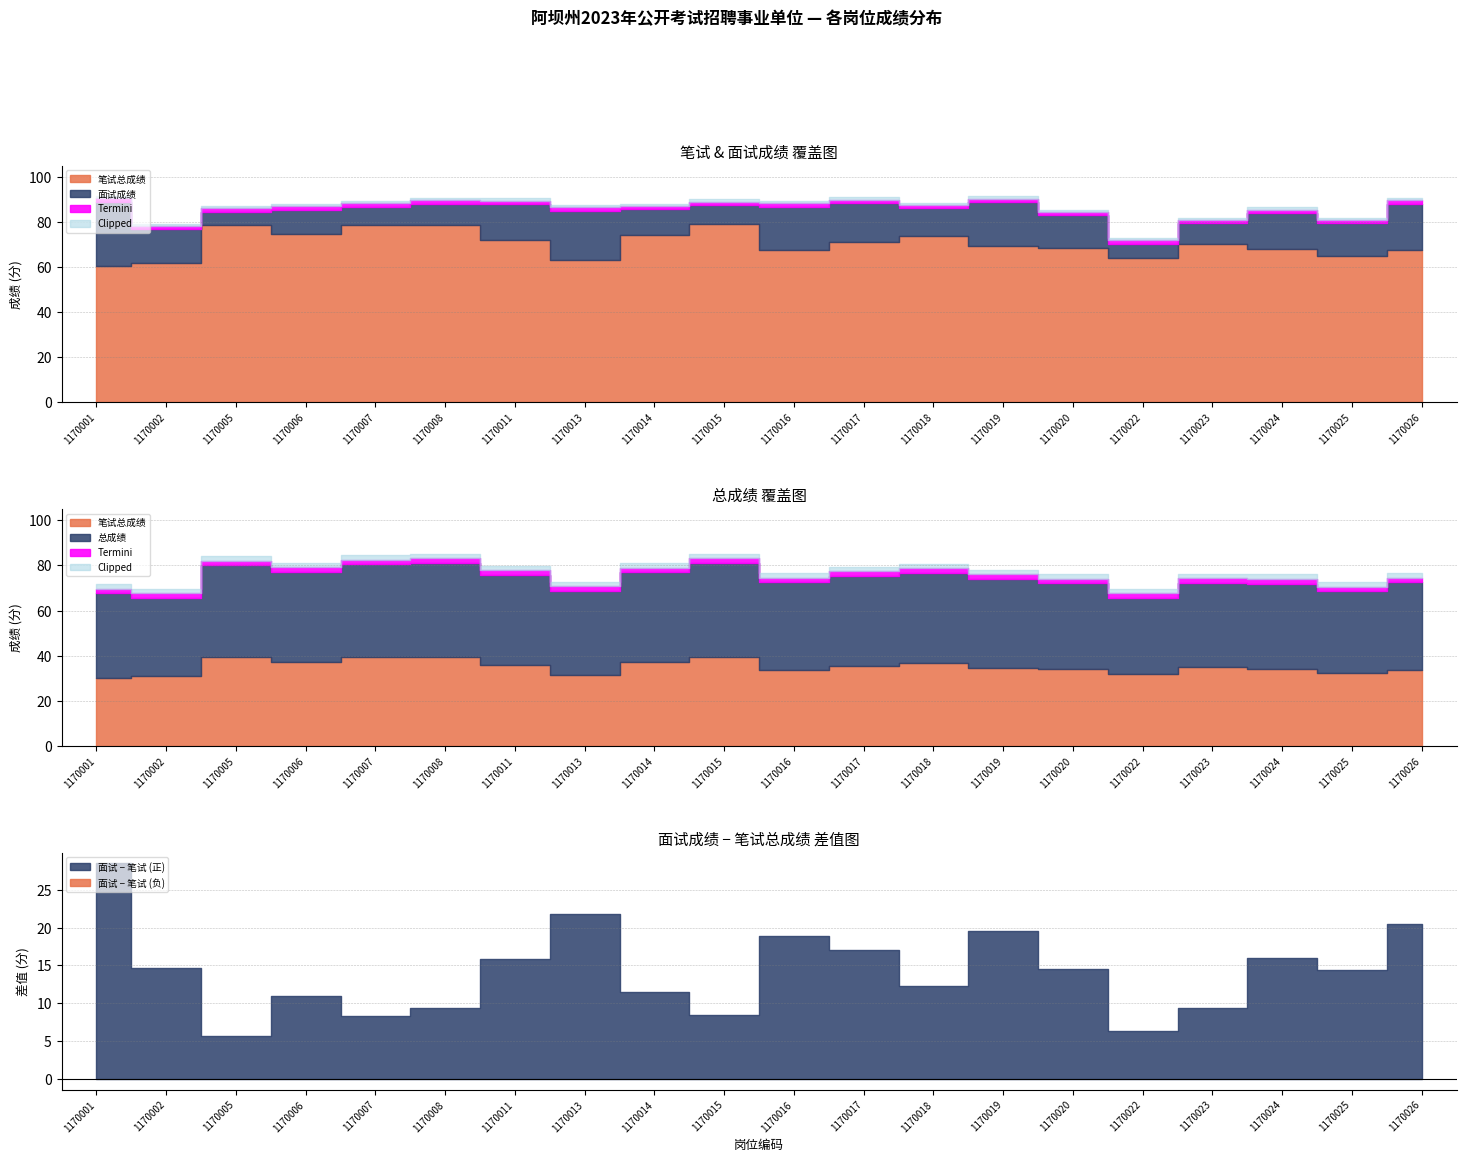

Which has a higher value, 1170006 or 1170007?

1170007